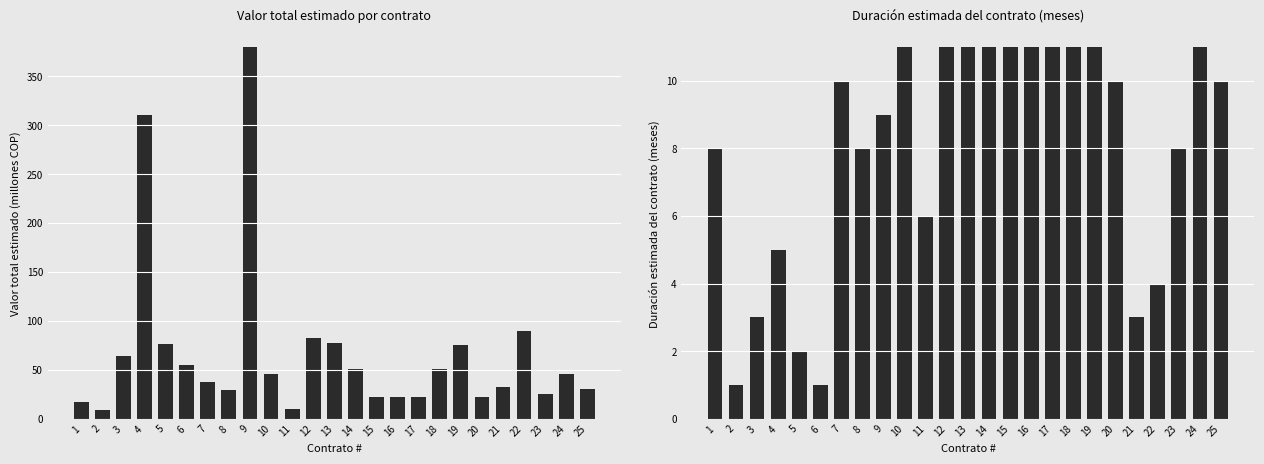

How many values in the Duración estimada (meses) series are below 10?

12